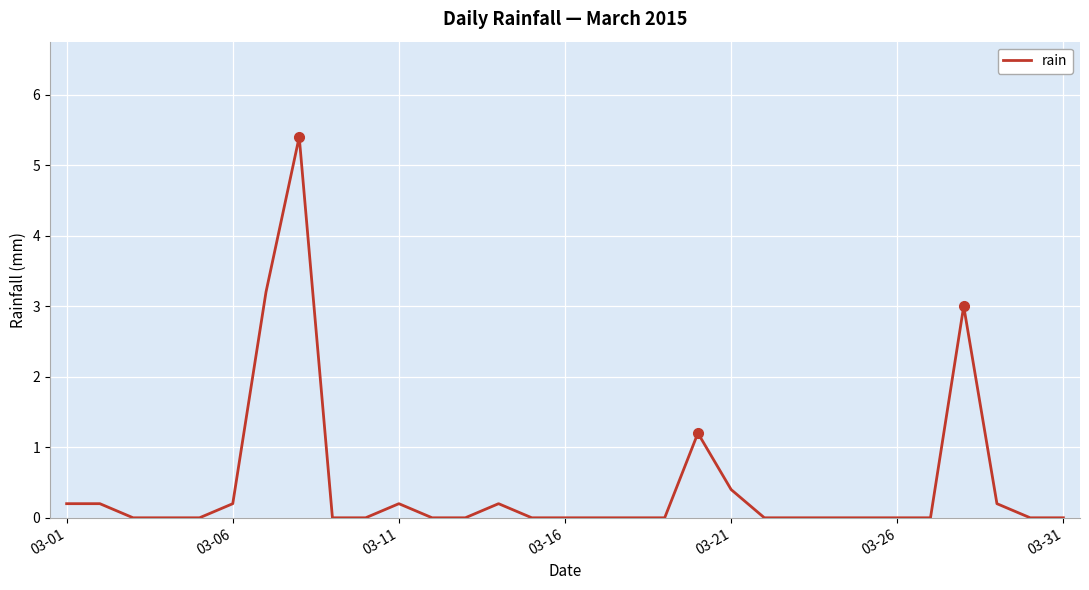

What is the difference between the maximum and minimum values?

5.4